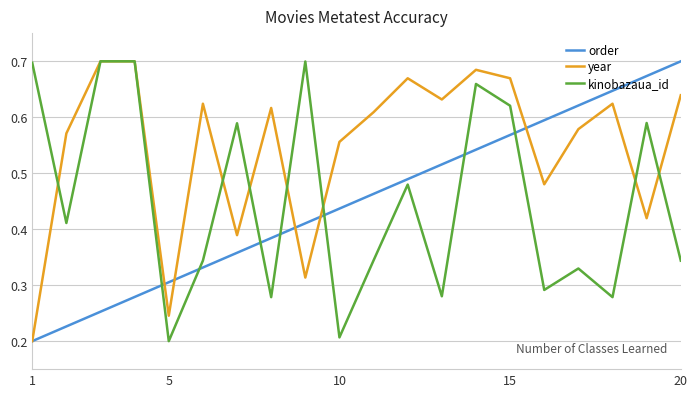

Which series ends up on top after the final intersection of order and kinobazaua_id?

order